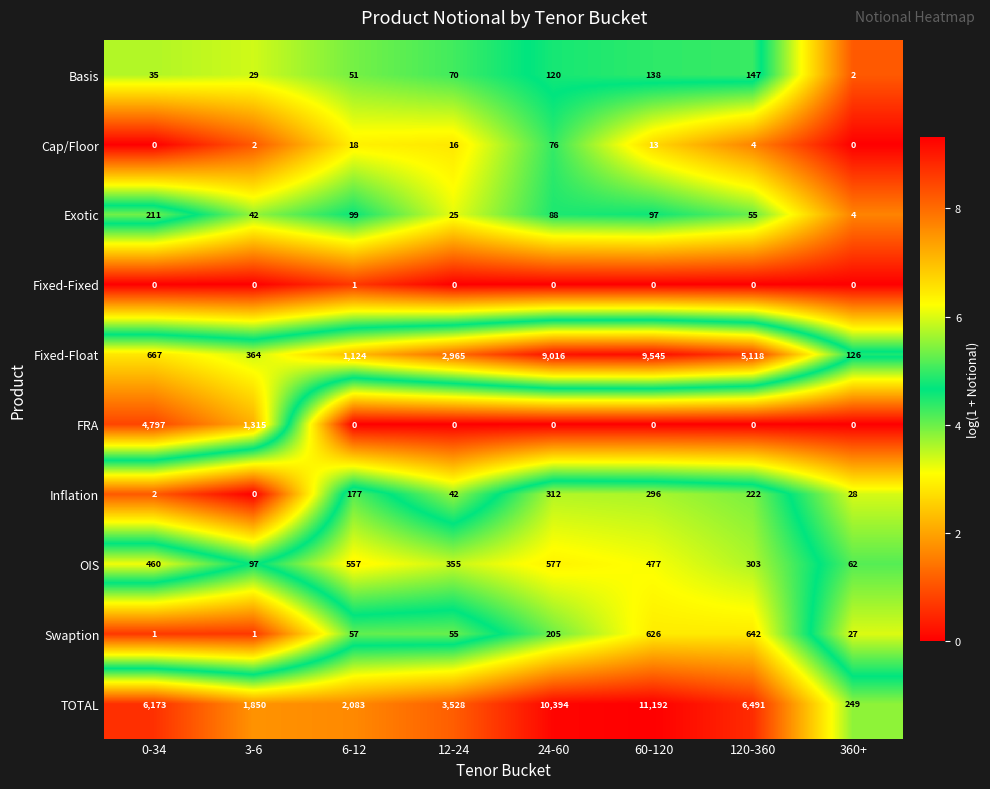

What is the maximum value for FRA?

4797